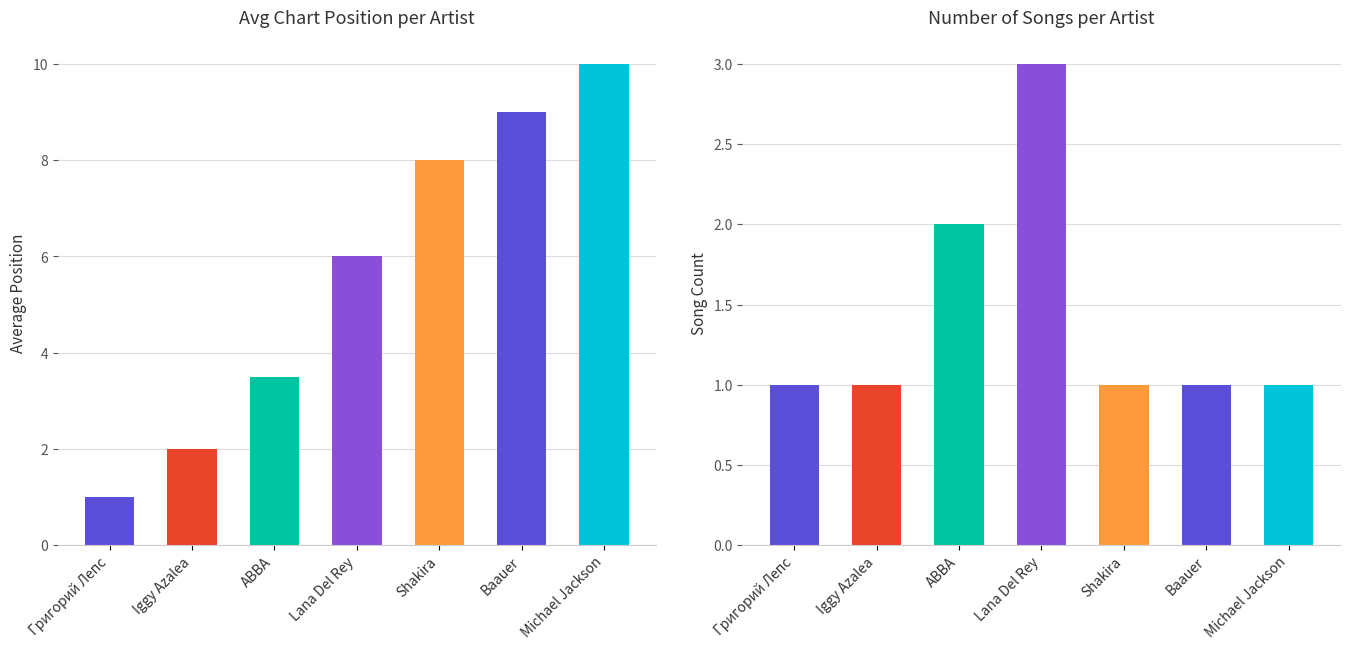

What is the spread (max minus min) of values at Shakira?

7.0